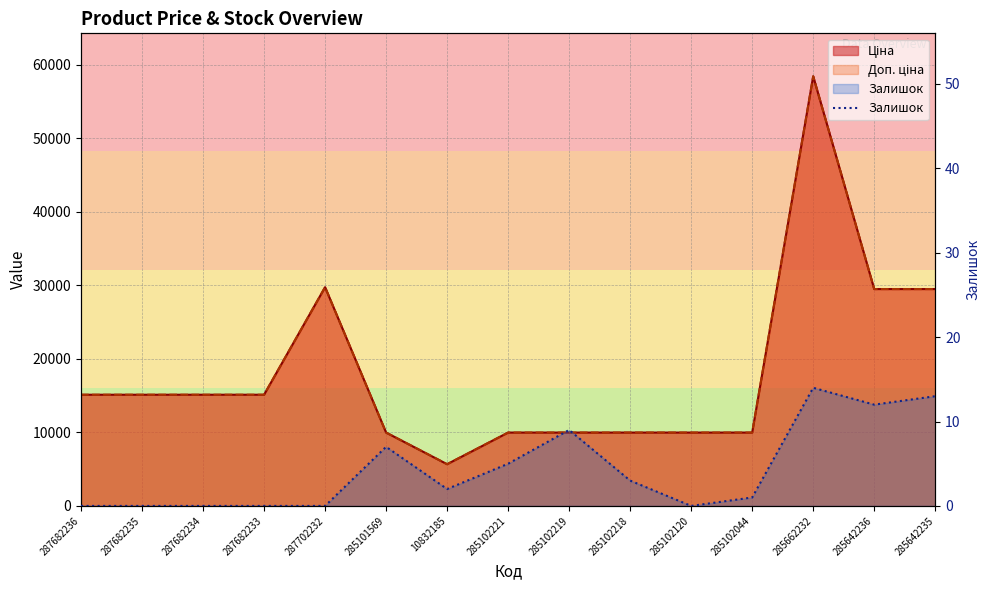

How many positive values are there?

9